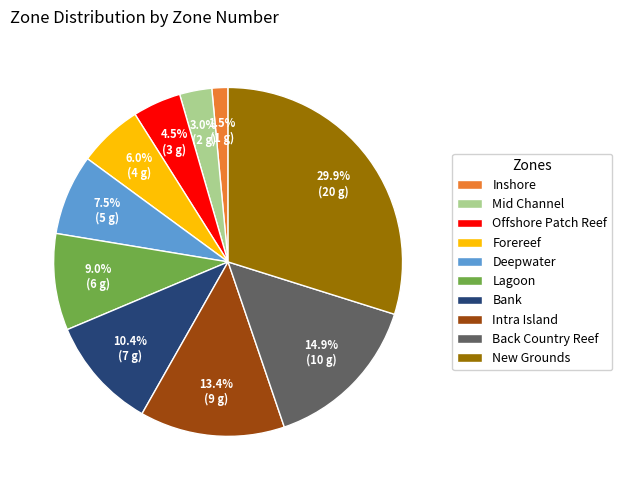

Rank the categories by value from lowest to highest.

Inshore, Mid Channel, Offshore Patch Reef, Forereef, Deepwater, Lagoon, Bank, Intra Island, Back Country Reef, New Grounds